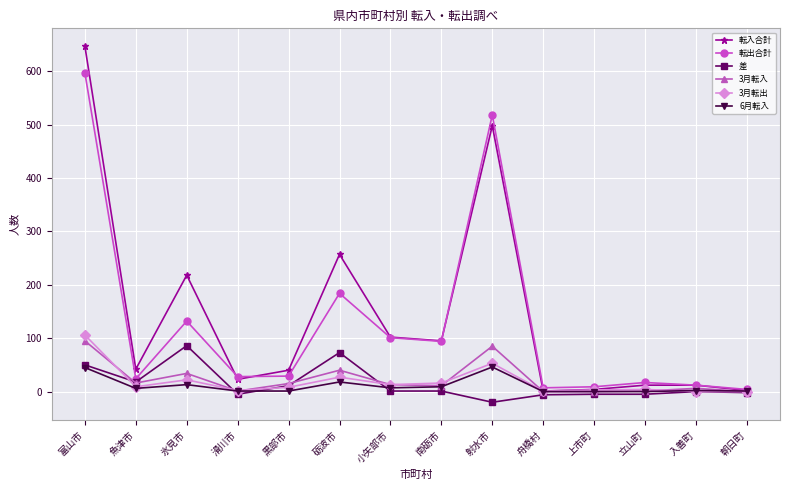

What is the difference between the maximum and minimum values in the 差 series?

106